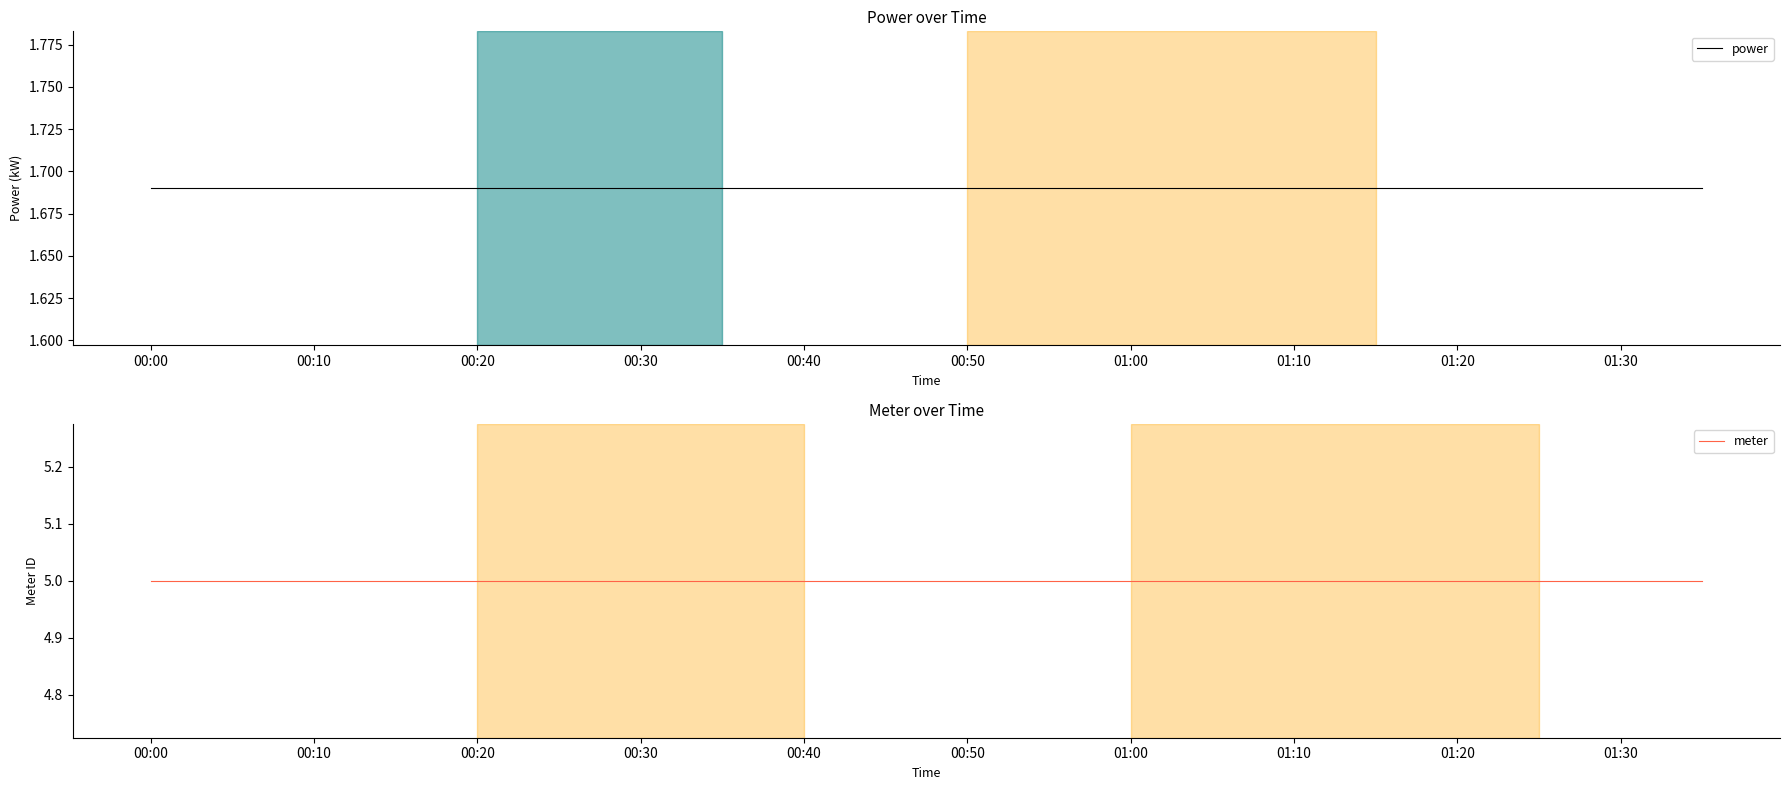

Reading left to right, what are all the values shown in this chart?

power: 1.7	1.7	1.7	1.7	1.7	1.7	1.7	1.7	1.7	1.7	1.7	1.7	1.7	1.7	1.7	1.7	1.7	1.7	1.7	1.7
meter: 5.0	5.0	5.0	5.0	5.0	5.0	5.0	5.0	5.0	5.0	5.0	5.0	5.0	5.0	5.0	5.0	5.0	5.0	5.0	5.0